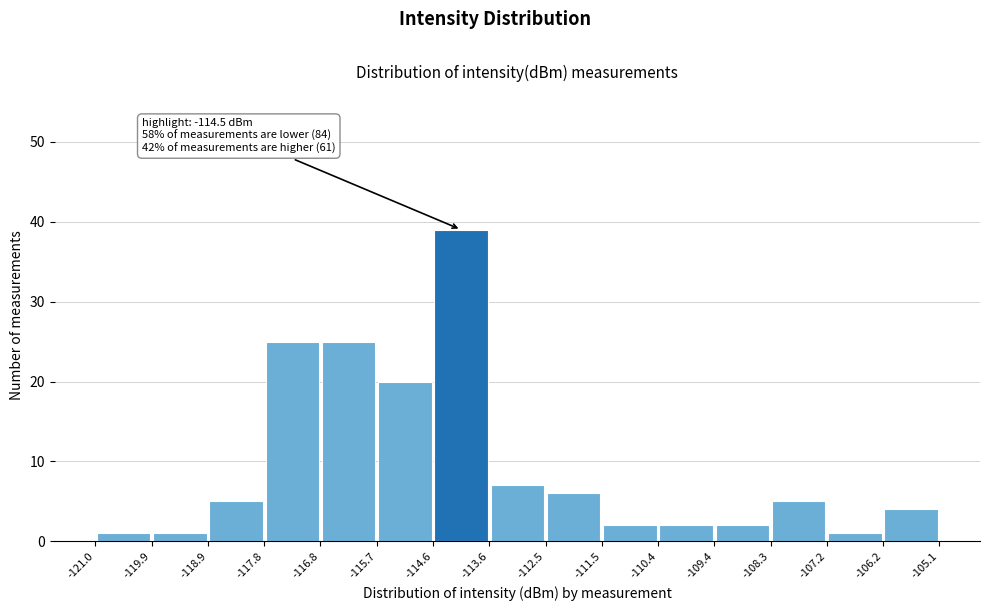

Over which range of the x-axis is the bar tallest?

-114.6 to -113.6